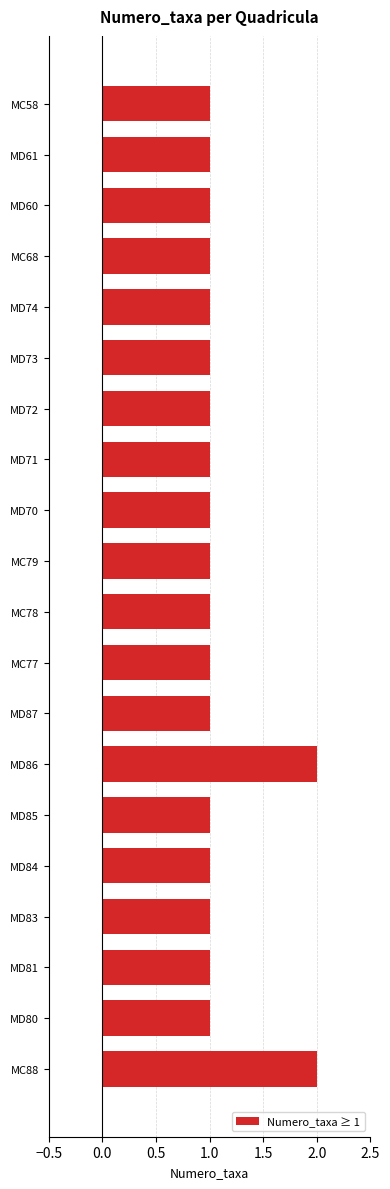

How many bars are there in total?

20